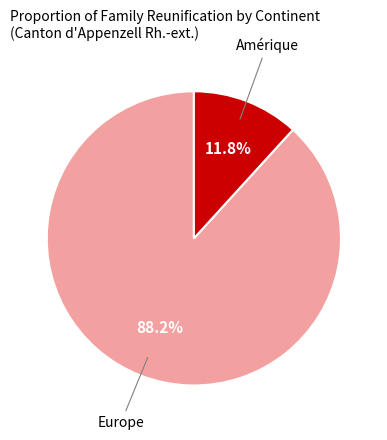

Count the number of slices in the pie.

2